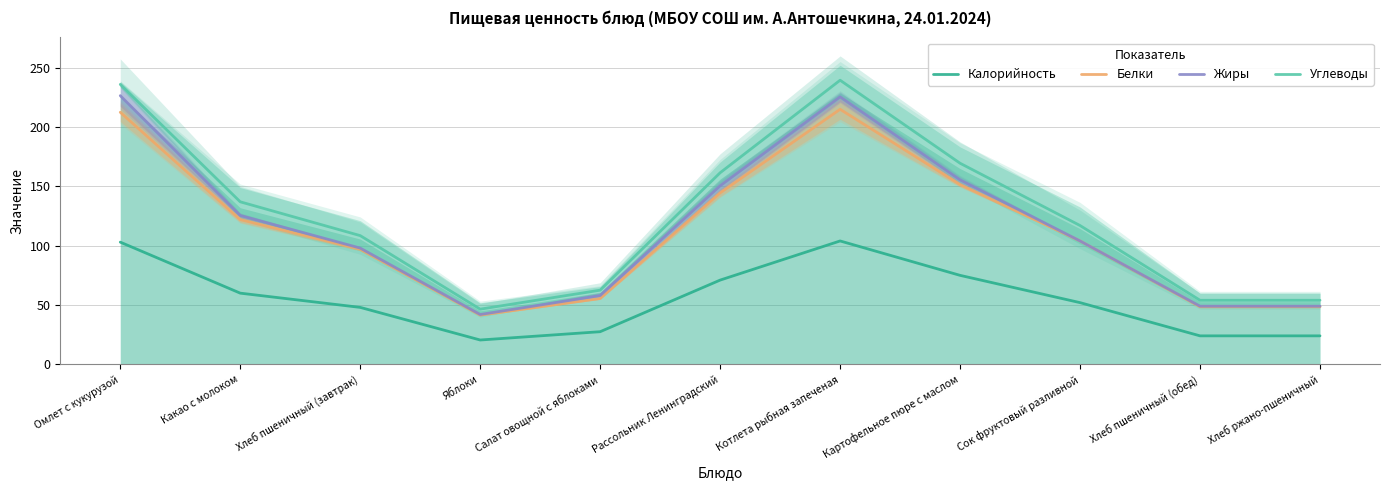

At which category is the sum across all series the highest?

Котлета рыбная запеченая